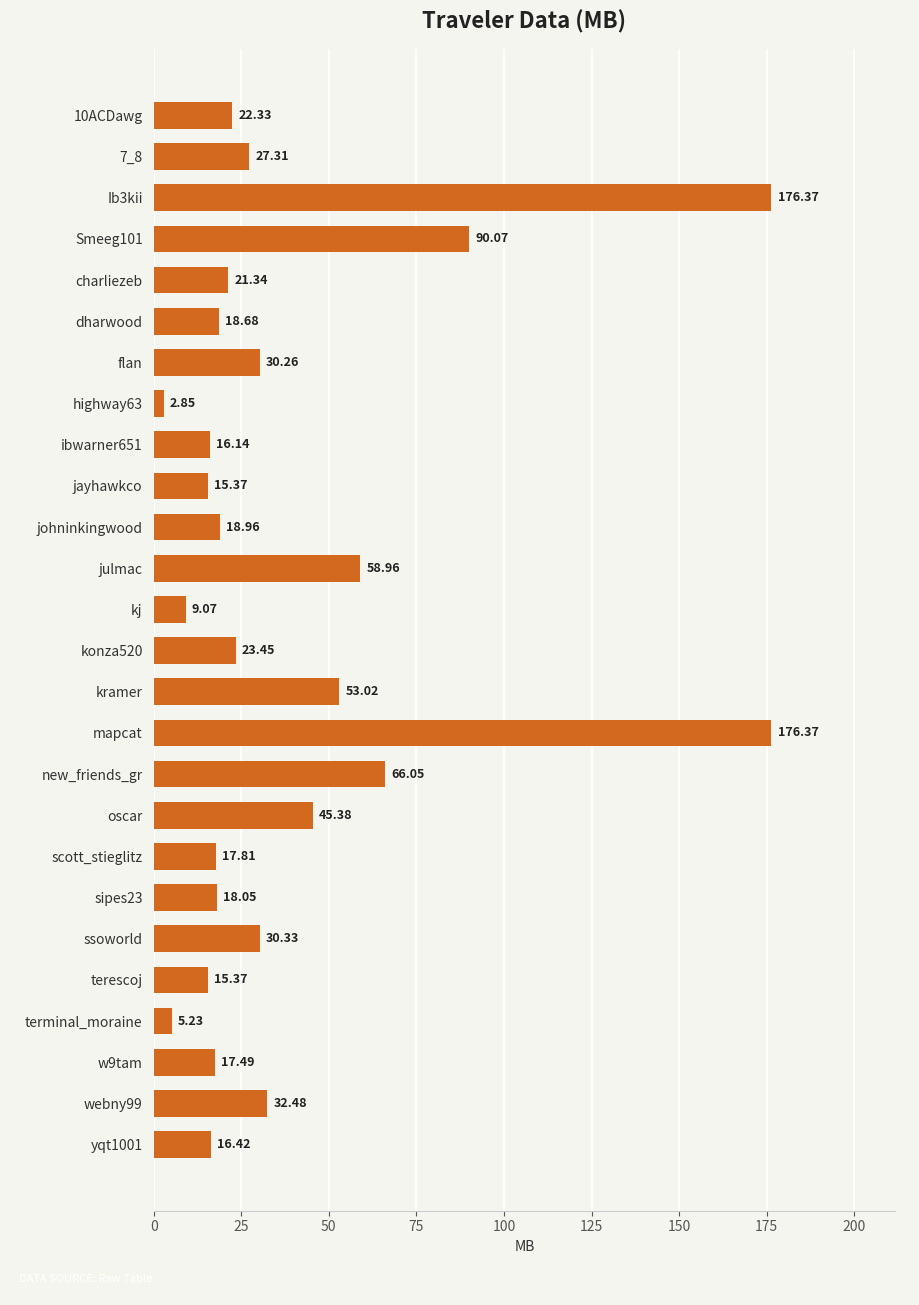

What is the label of the 10th bar from the top?

jayhawkco